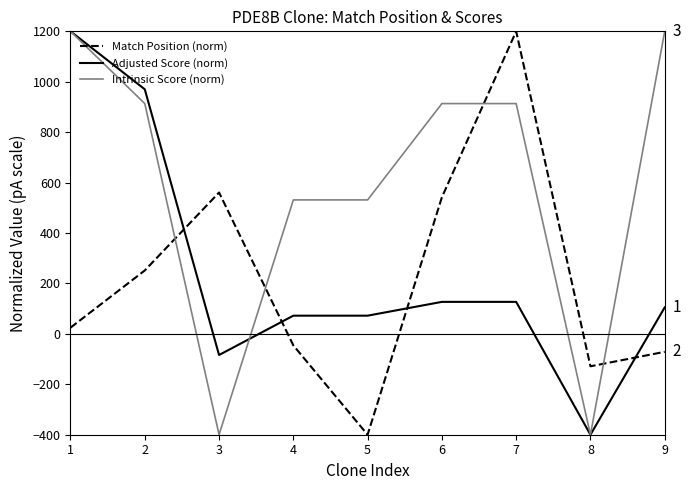

Is the value of Adjusted Score (norm) at 3 greater than the value of Intrinsic Score (norm) at 1?

No